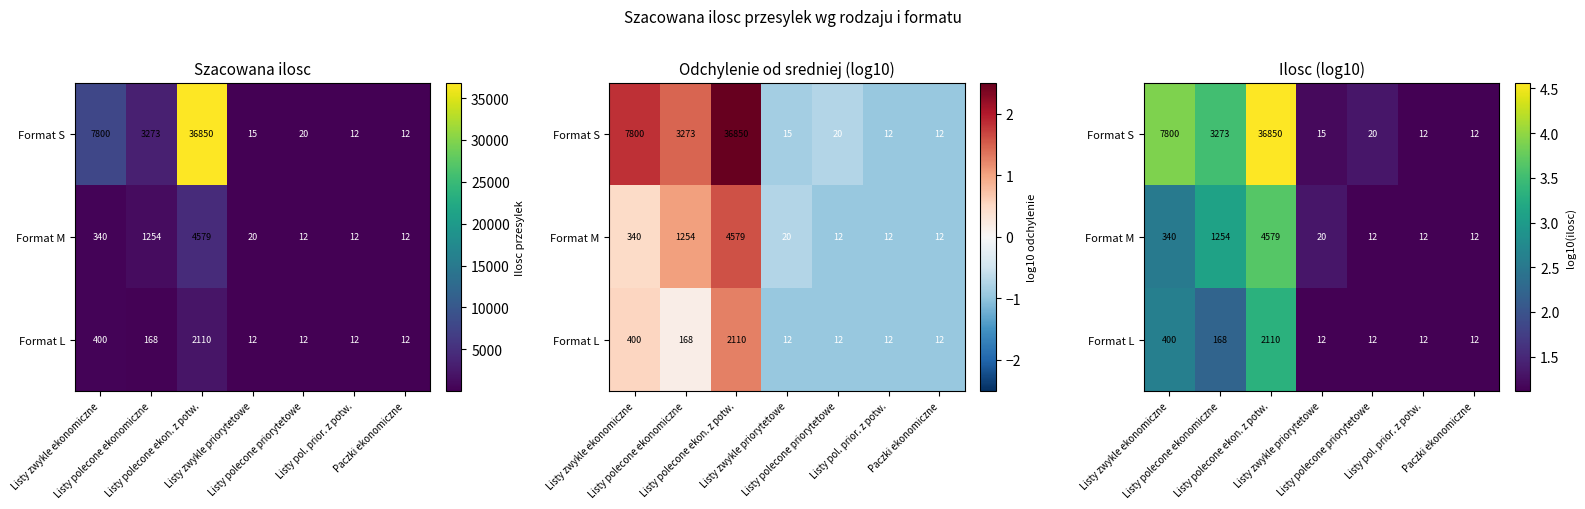

Is it true that Format L equals 1.5 at Listy polecone ekon. z potw.?

False